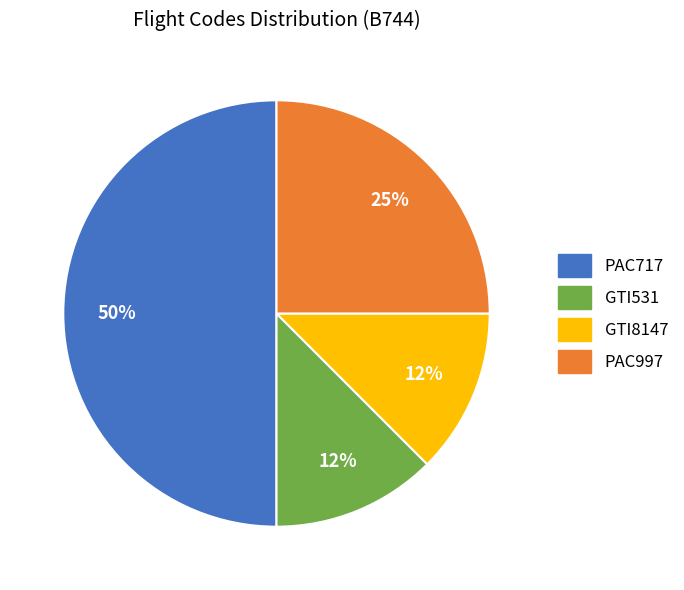

Does GTI531 account for over 50% of the chart?

No